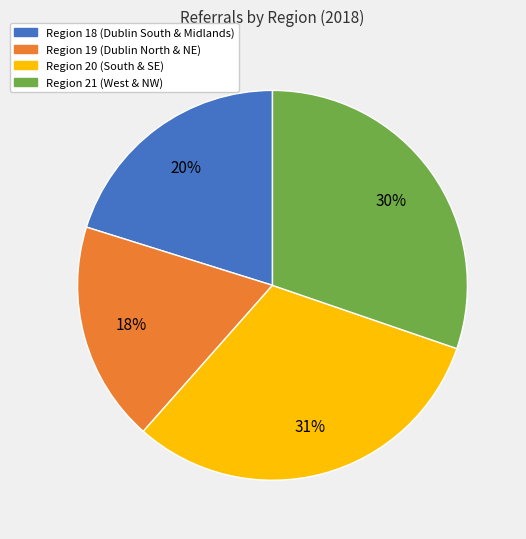

Does any single category account for the majority?

No